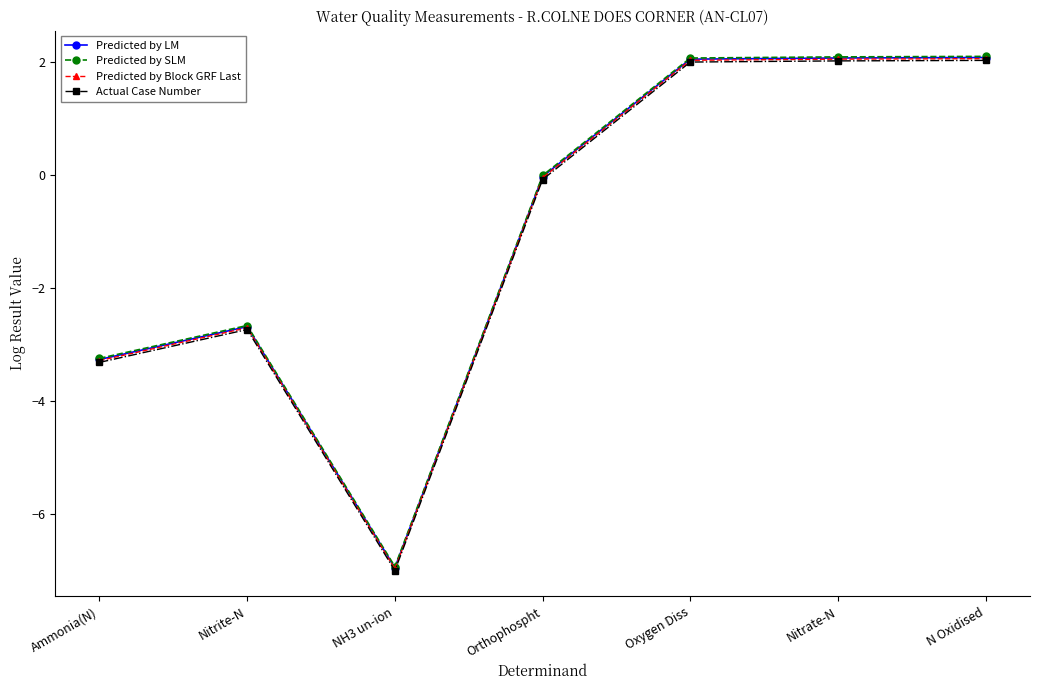

True or false: Predicted by LM has more than 2 points higher than both neighbors.

False